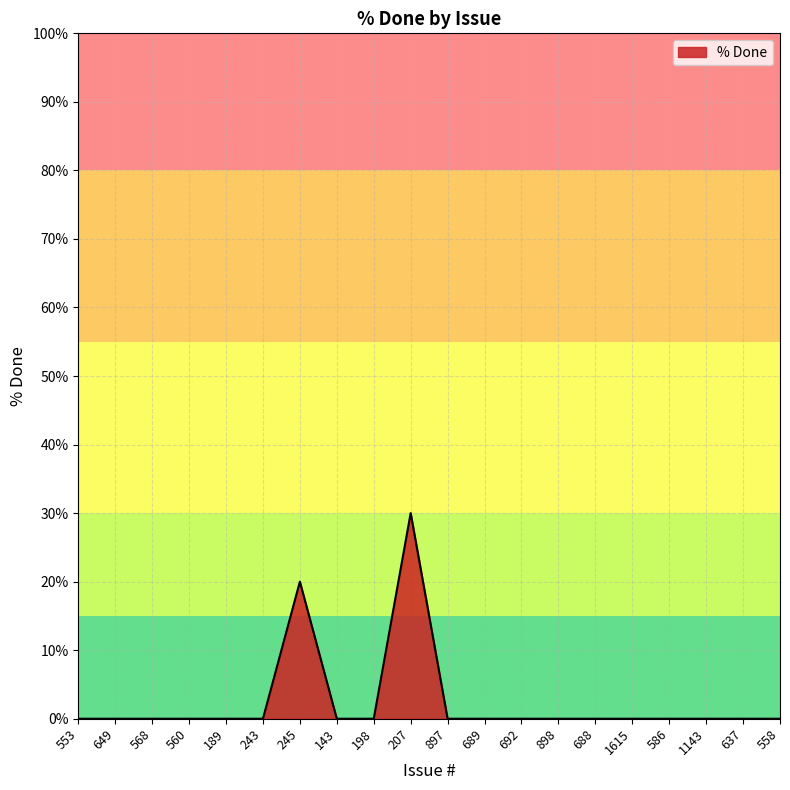

At which label is the value closest to 15?

245